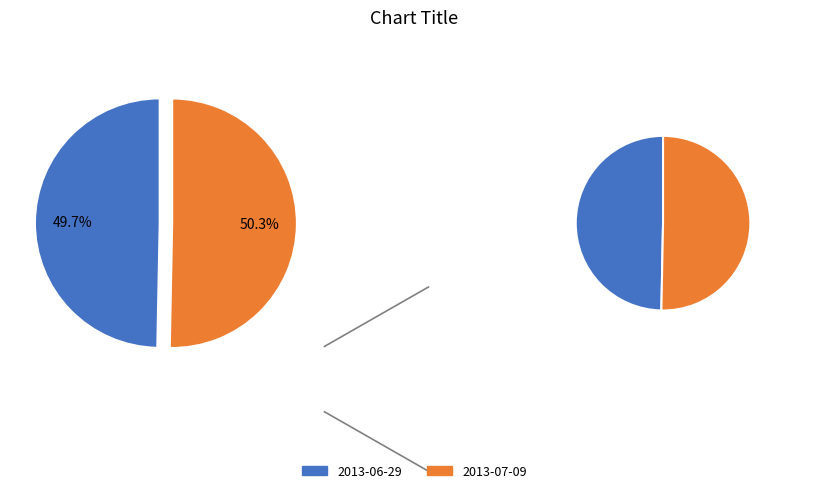

What is the majority slice?

2013-07-09